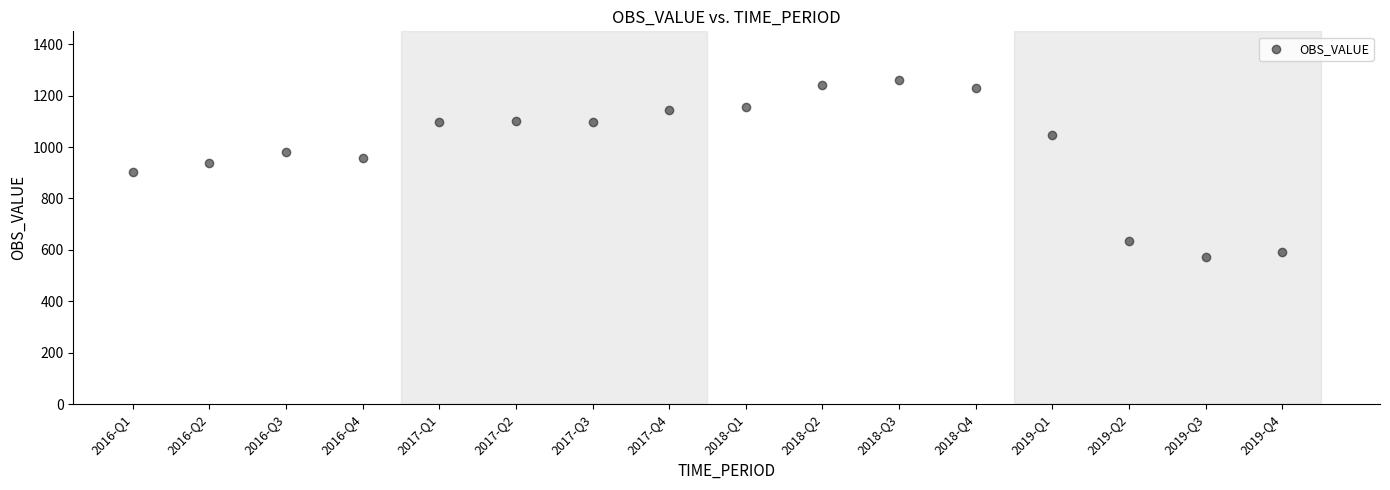

What is the range of Y values (max minus min)?

688.9